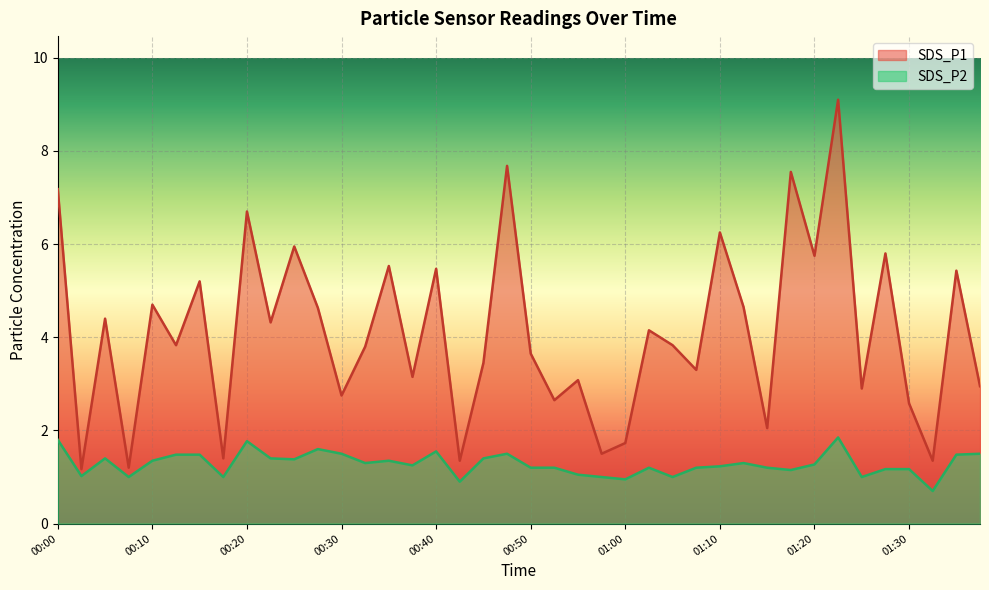

At how many categories does at least one series exceed 4?

19